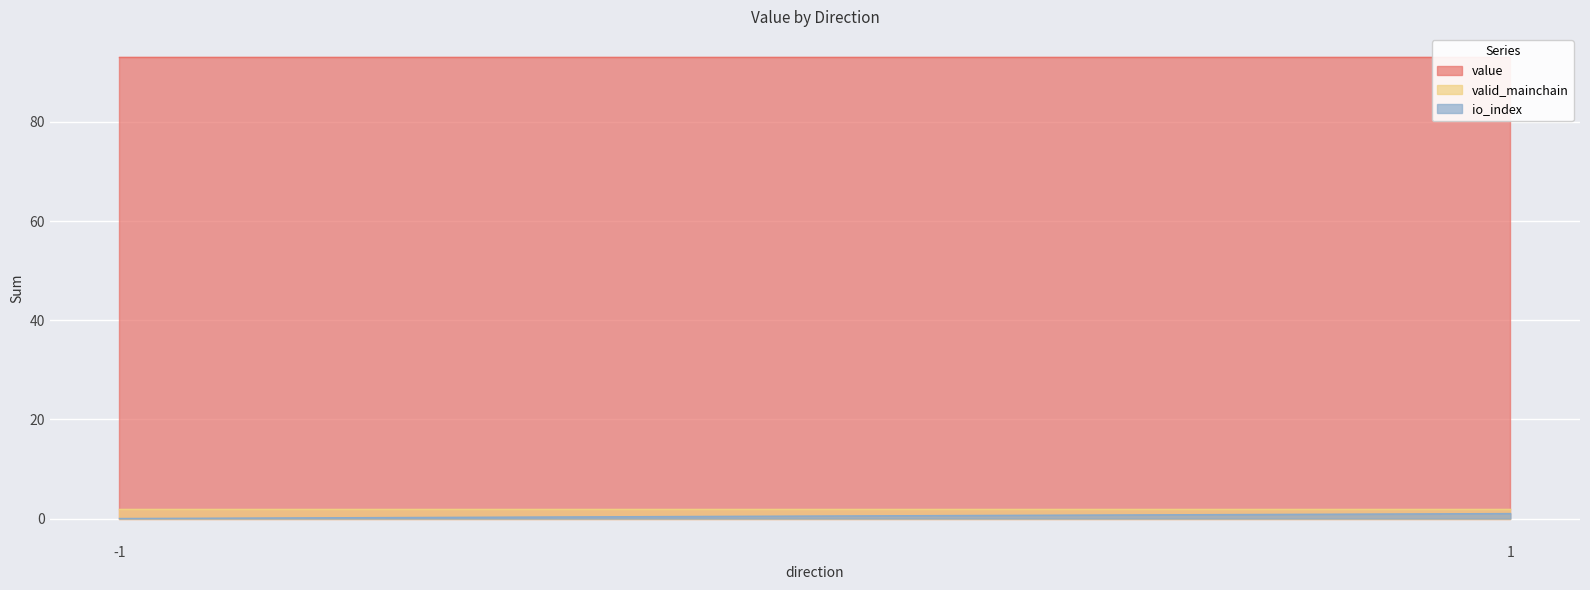

True or false: valid_mainchain has more than 0 interior local peaks.

False